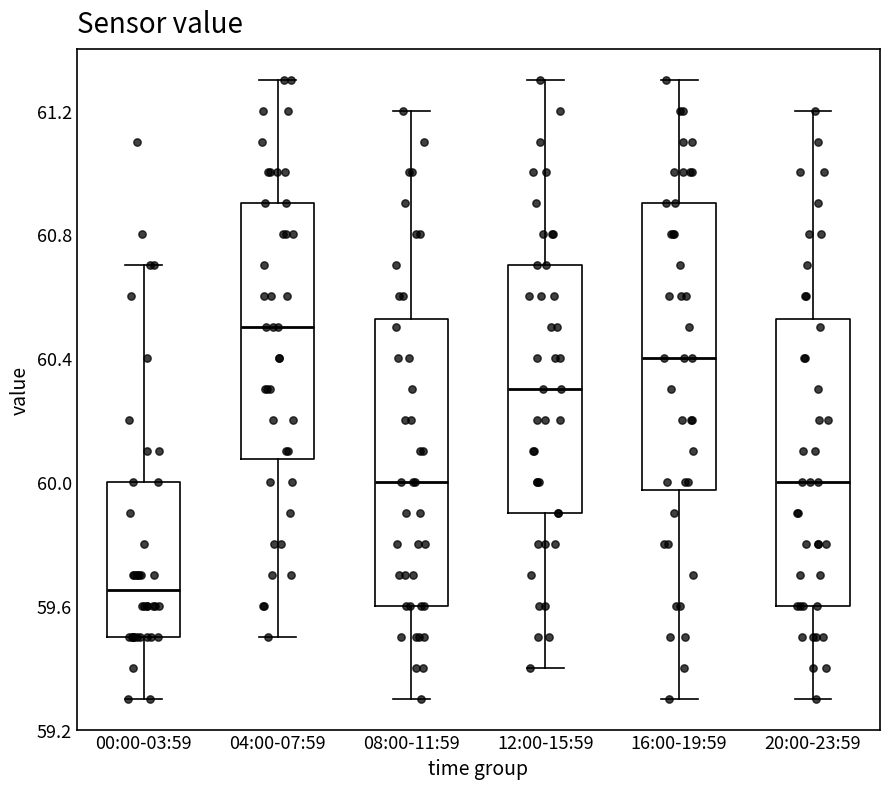

Where does the lower whisker of the box for 00:00-03:59 end on the y-axis? The values are not printed on the chart, so give them approximately, as read against the axis.

59.30